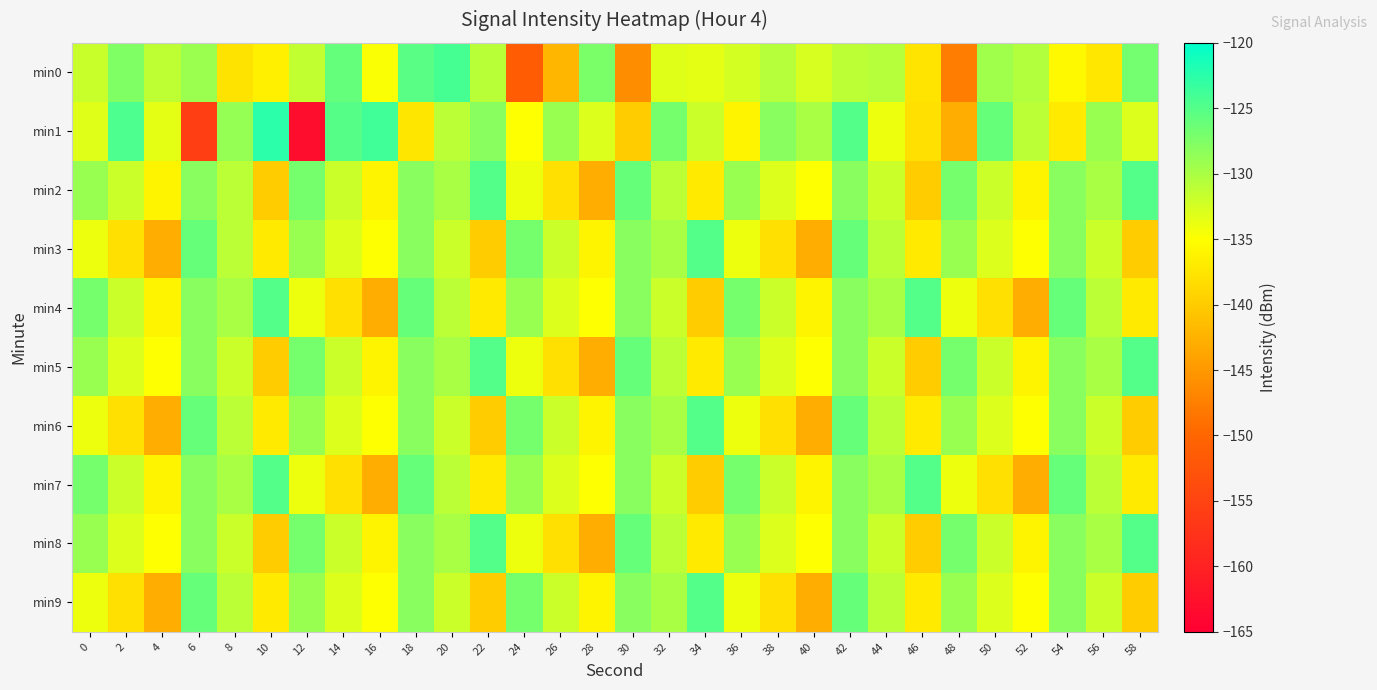

Between 58 and 52, which is larger?

58